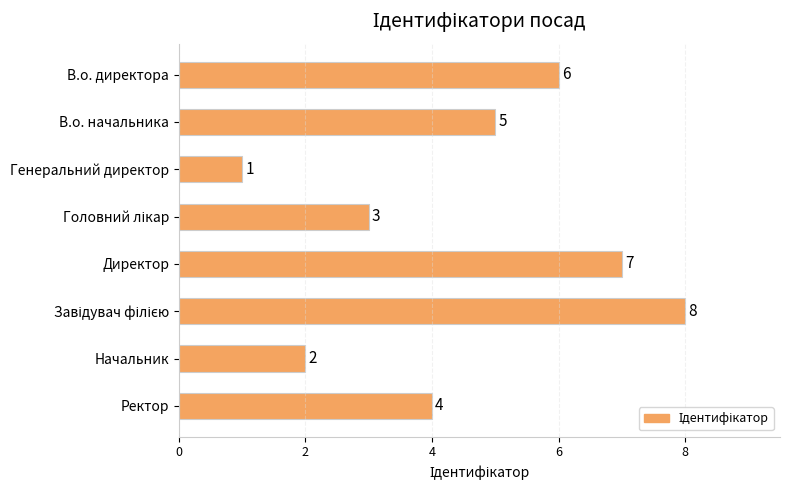

Reading top to bottom, list all the values displayed in this chart.

6	5	1	3	7	8	2	4